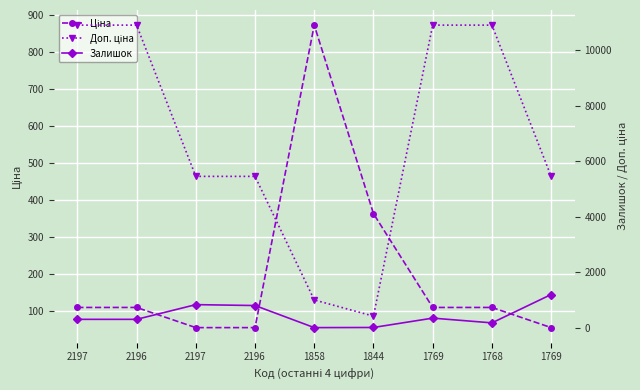

At which label does Залишок reach its minimum?

1858